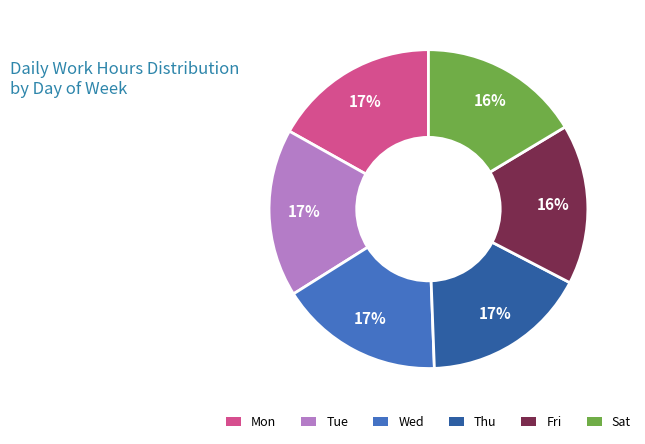

Is there a majority slice in this chart?

No